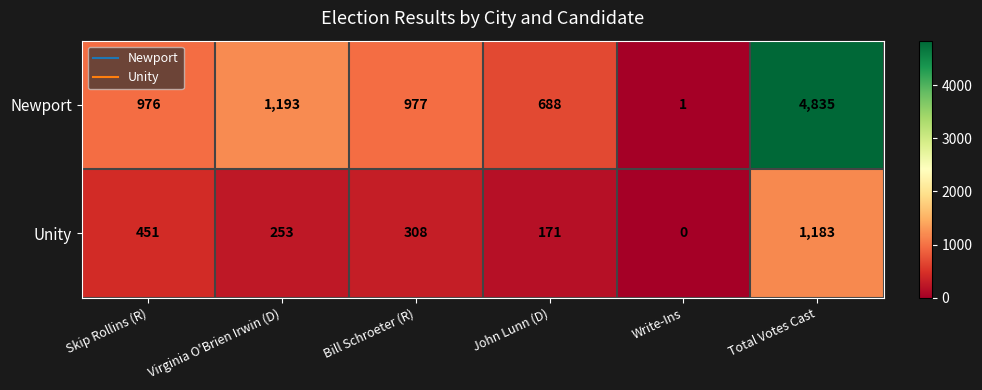

List the series in order of their overall mean, highest first.

Newport, Unity